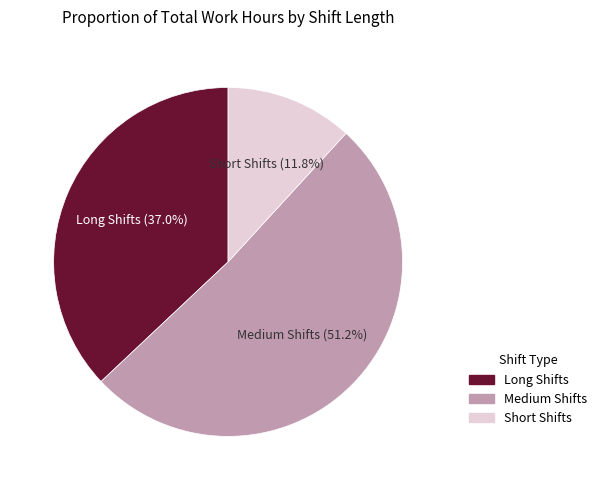

Does any single category account for the majority?

Yes